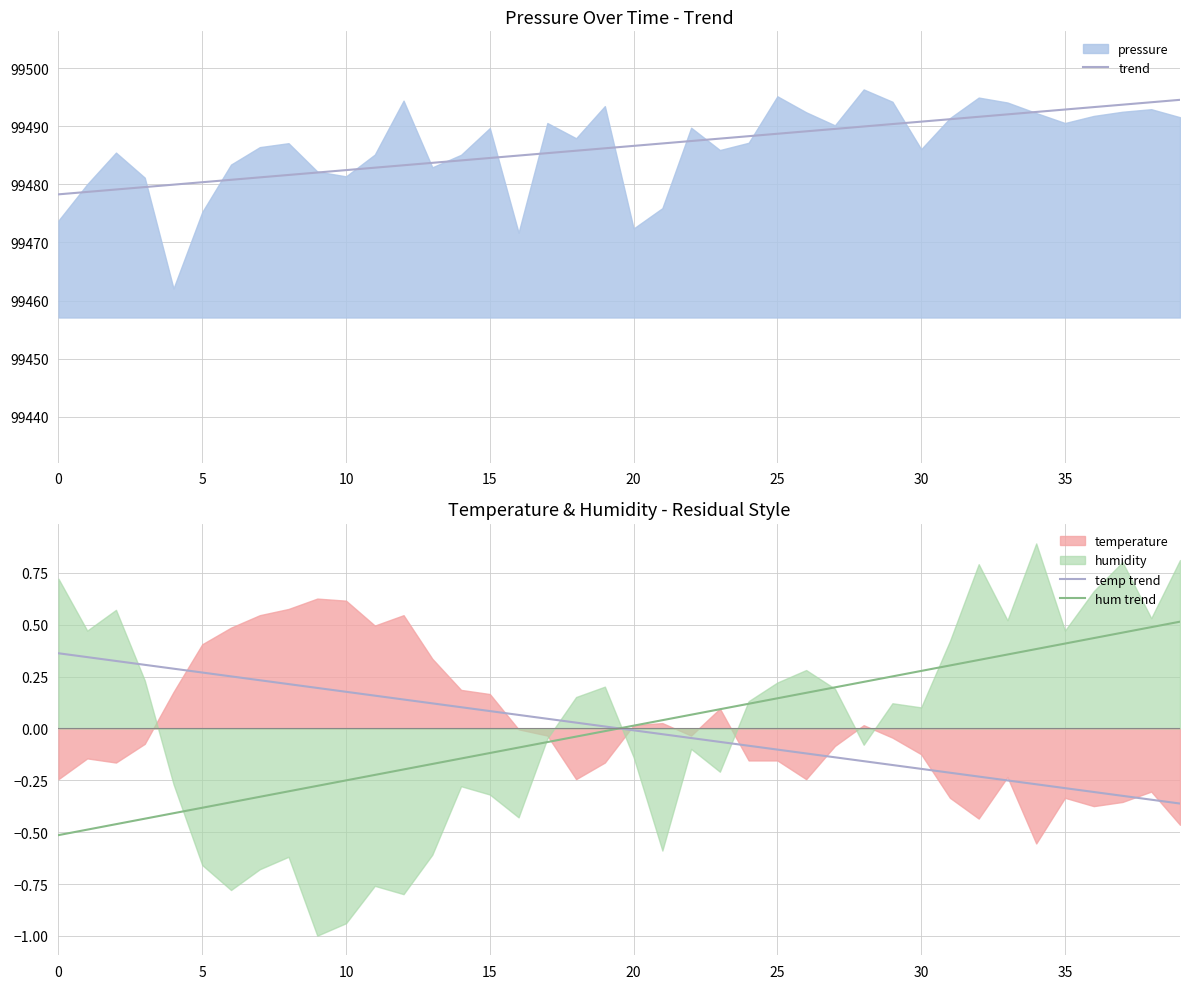

What is the label of the 15th point from the right?

25